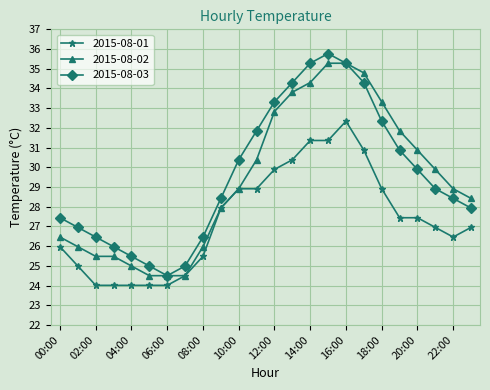

What is the maximum value for 2015-08-03?

35.8